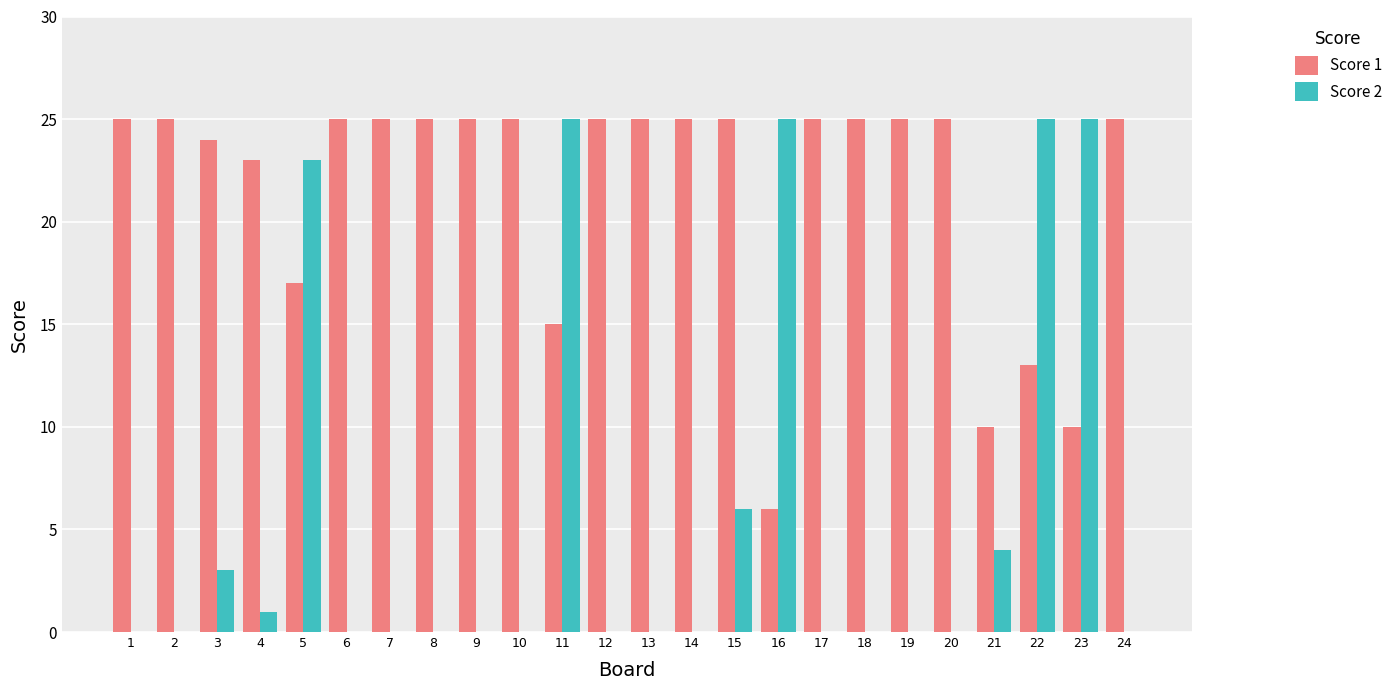

What value does the Score 2 series have at 5?

23